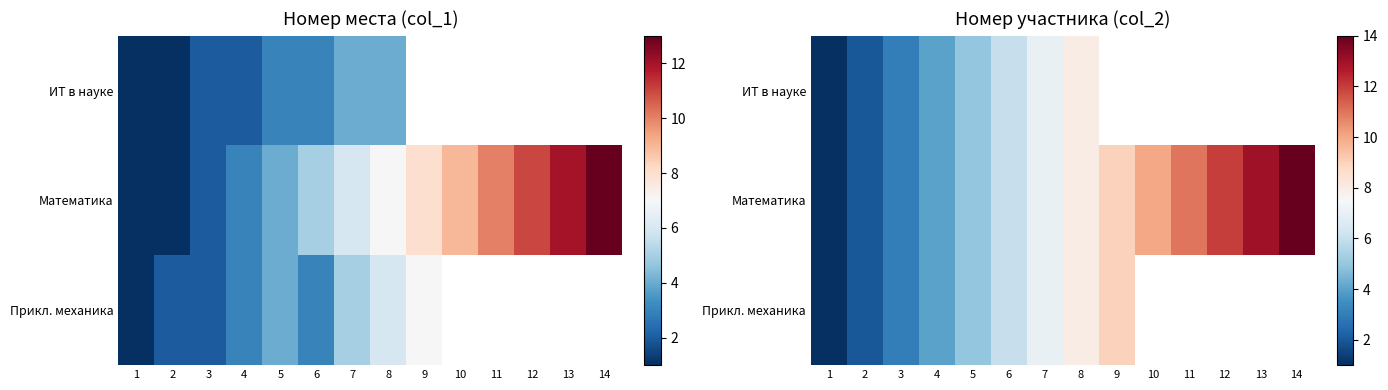

What is the highest value of the Прикл. механика series?

9.0